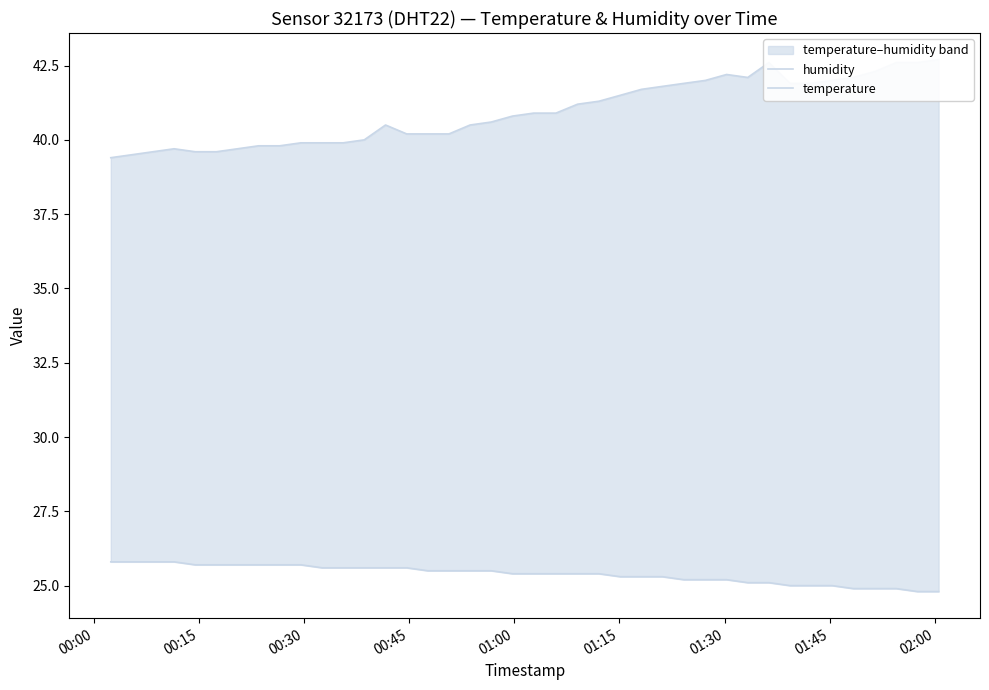

What is the sum of all humidity values?

1637.6